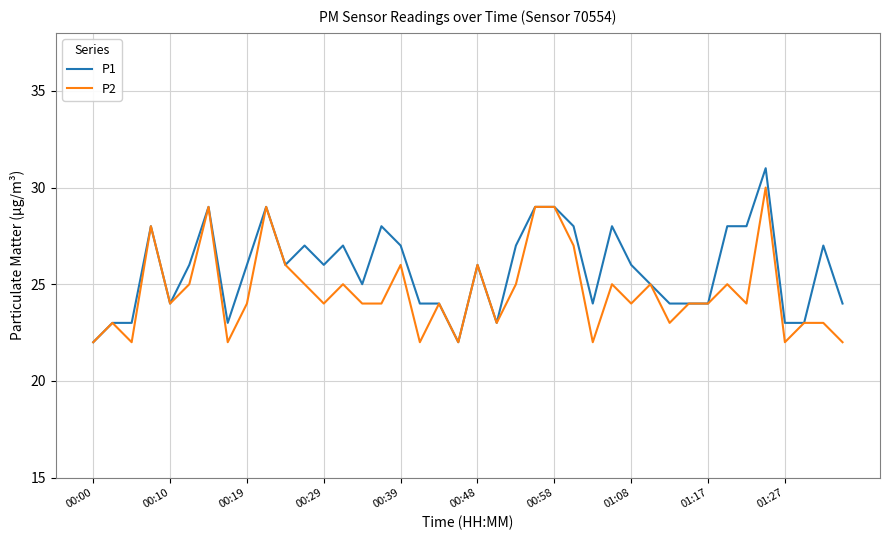

What are all the series names shown in the legend?

P1, P2